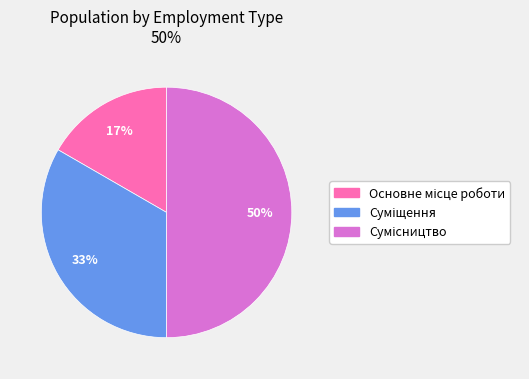

To the nearest percent, what is the average slice percentage?

33%